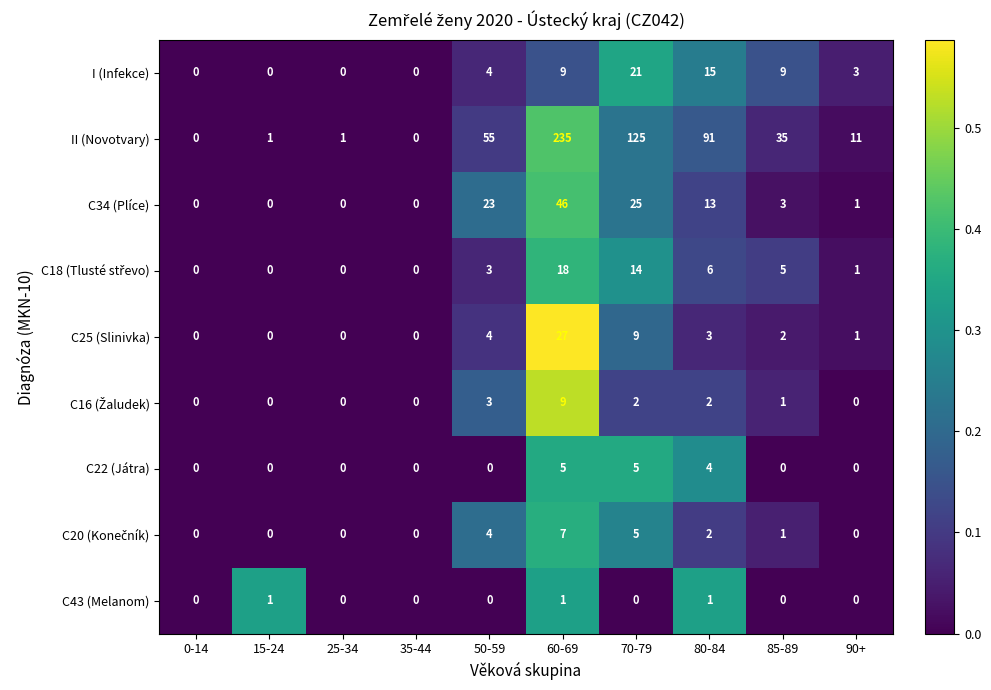

Count the number of data series in this chart.

9